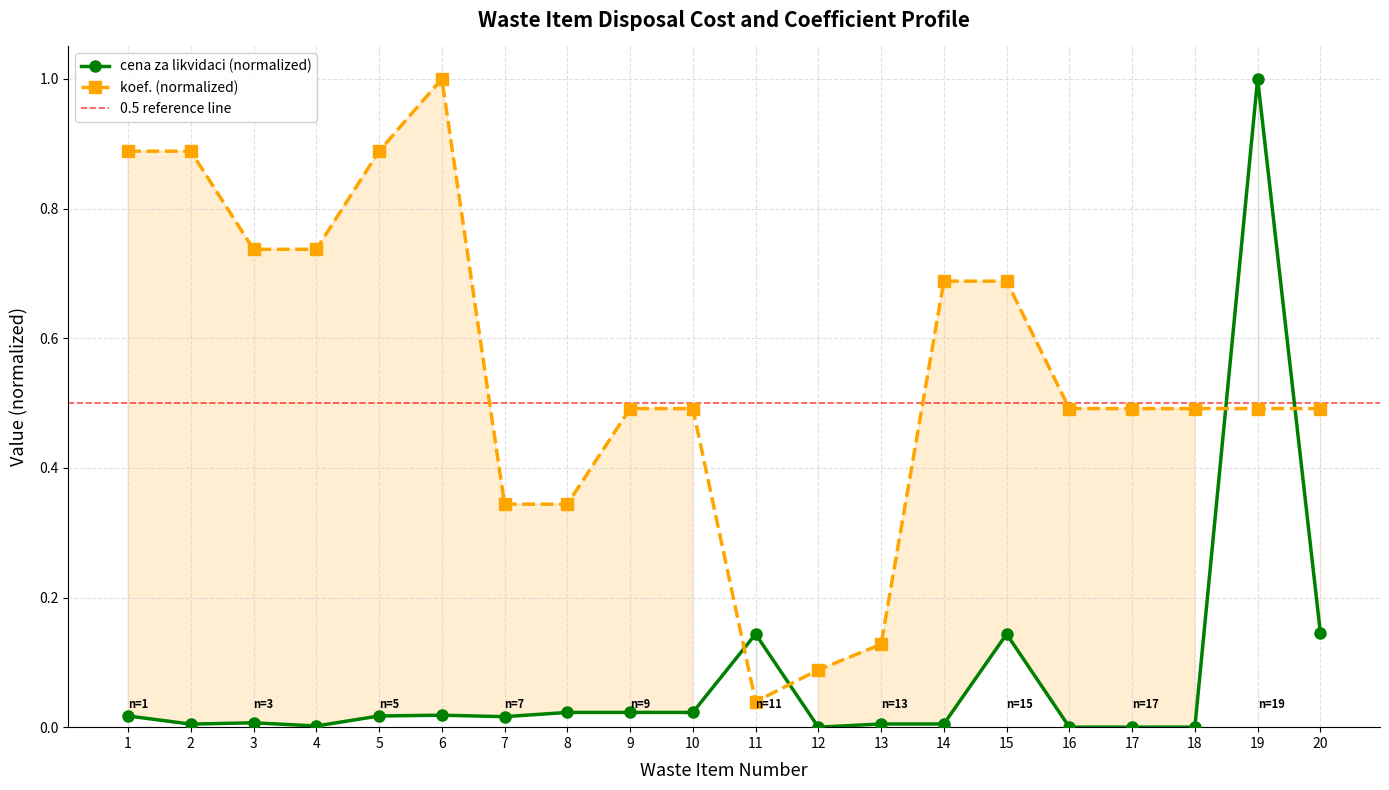

Which series has the largest range (max minus min)?

cena za likvidaci (col_10)